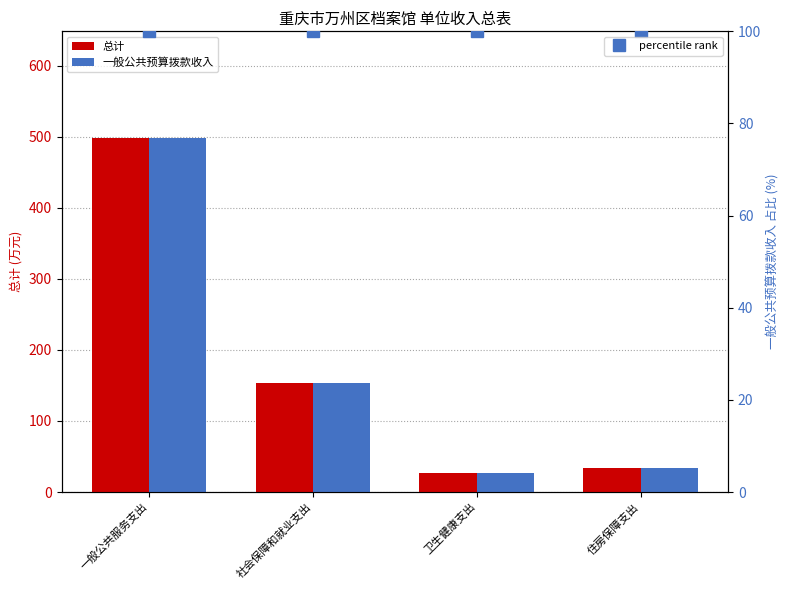

At how many categories does at least one series exceed 334?

1